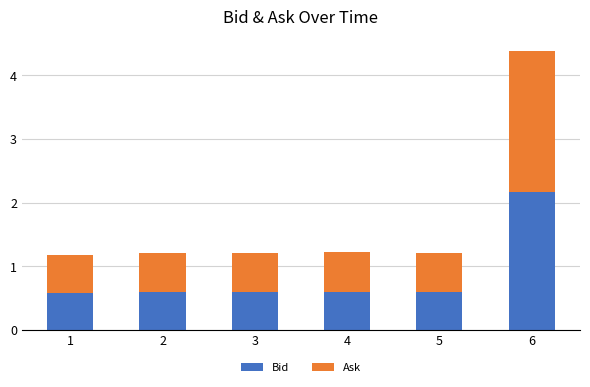

At which label does Bid reach its peak?

6